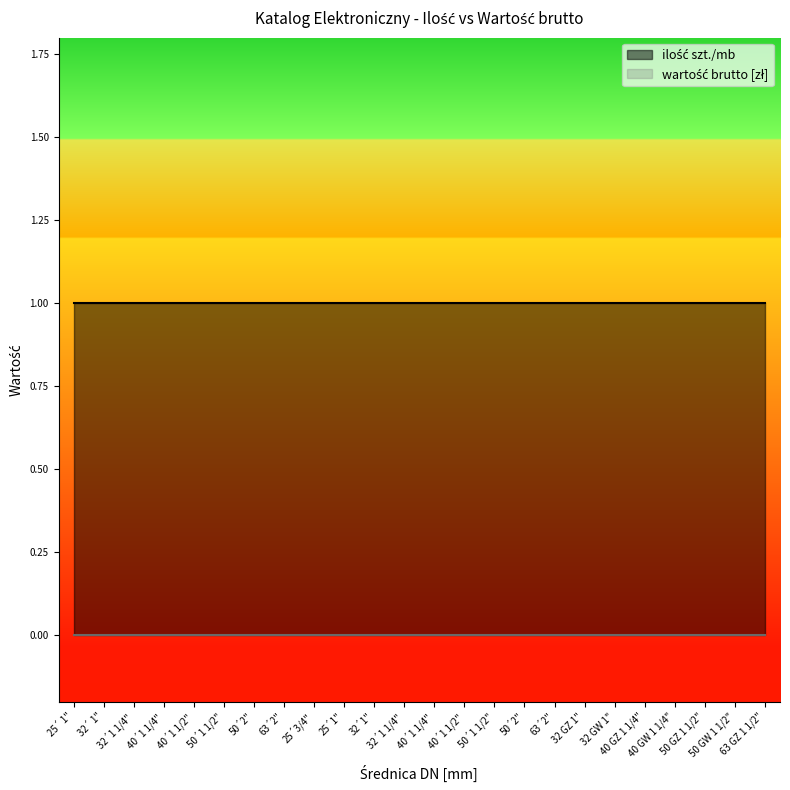

Rank the categories by wartość brutto [zł] value from highest to lowest.

25´ 1", 32´ 1", 32´1 1/4", 40´1 1/4", 40´1 1/2", 50´1 1/2", 50´2", 63´2", 25´3/4", 25´1", 32´1", 32´1 1/4", 40´1 1/4", 40´1 1/2", 50´1 1/2", 50´2", 63´2", 32 GZ 1", 32 GW 1", 40 GZ 1 1/4", 40 GW 1 1/4", 50 GZ 1 1/2", 50 GW 1 1/2", 63 GZ 1 1/2"